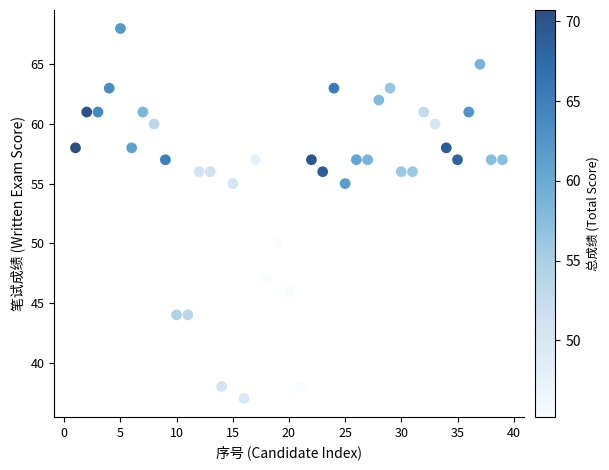

What is the range of X values (max minus min)?

38